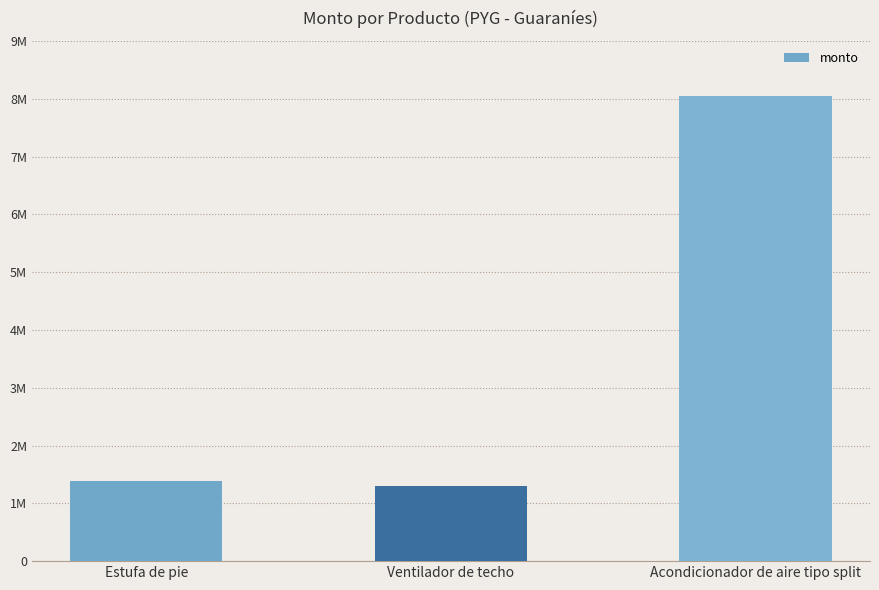

What is the minimum value shown in the chart?

1300000